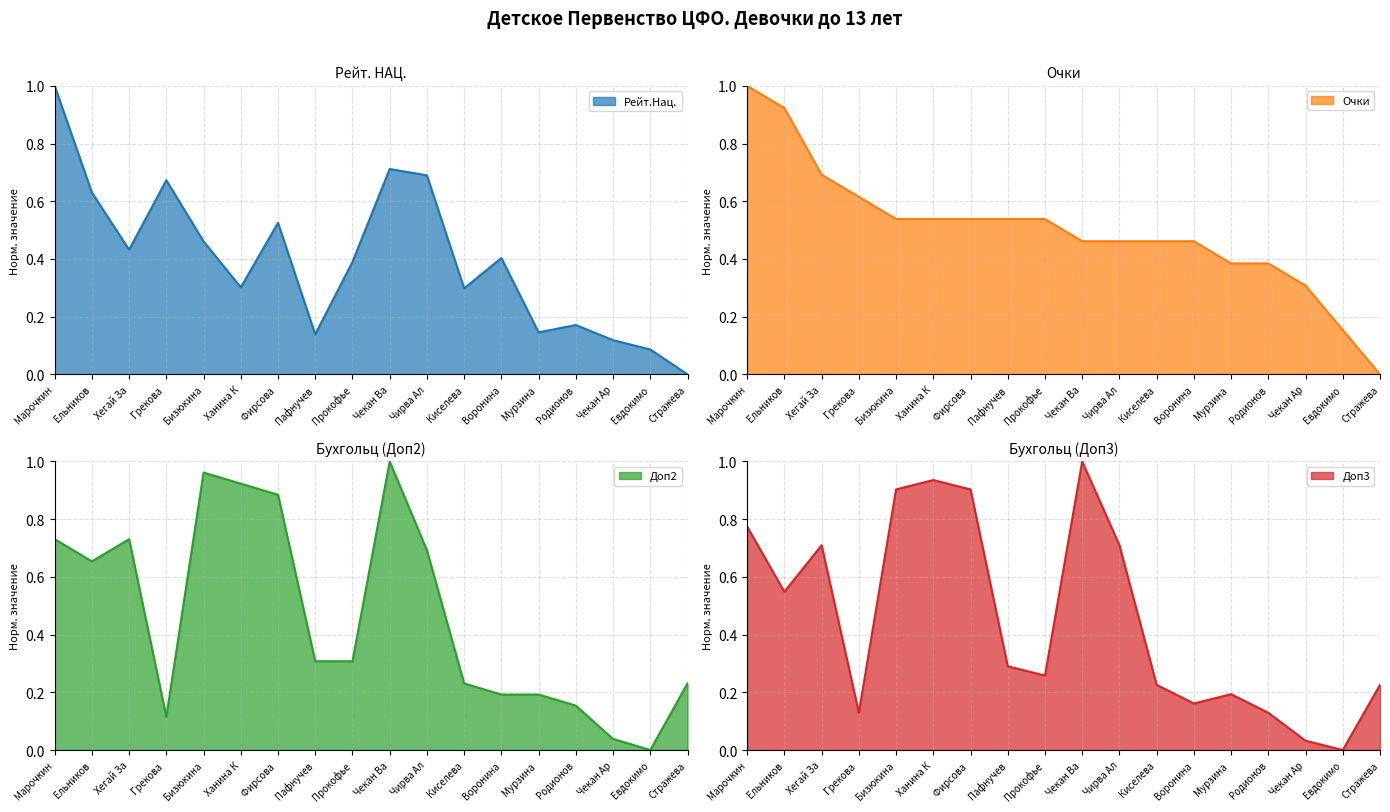

At which label is Доп3 closest to 0?

Евдокимо